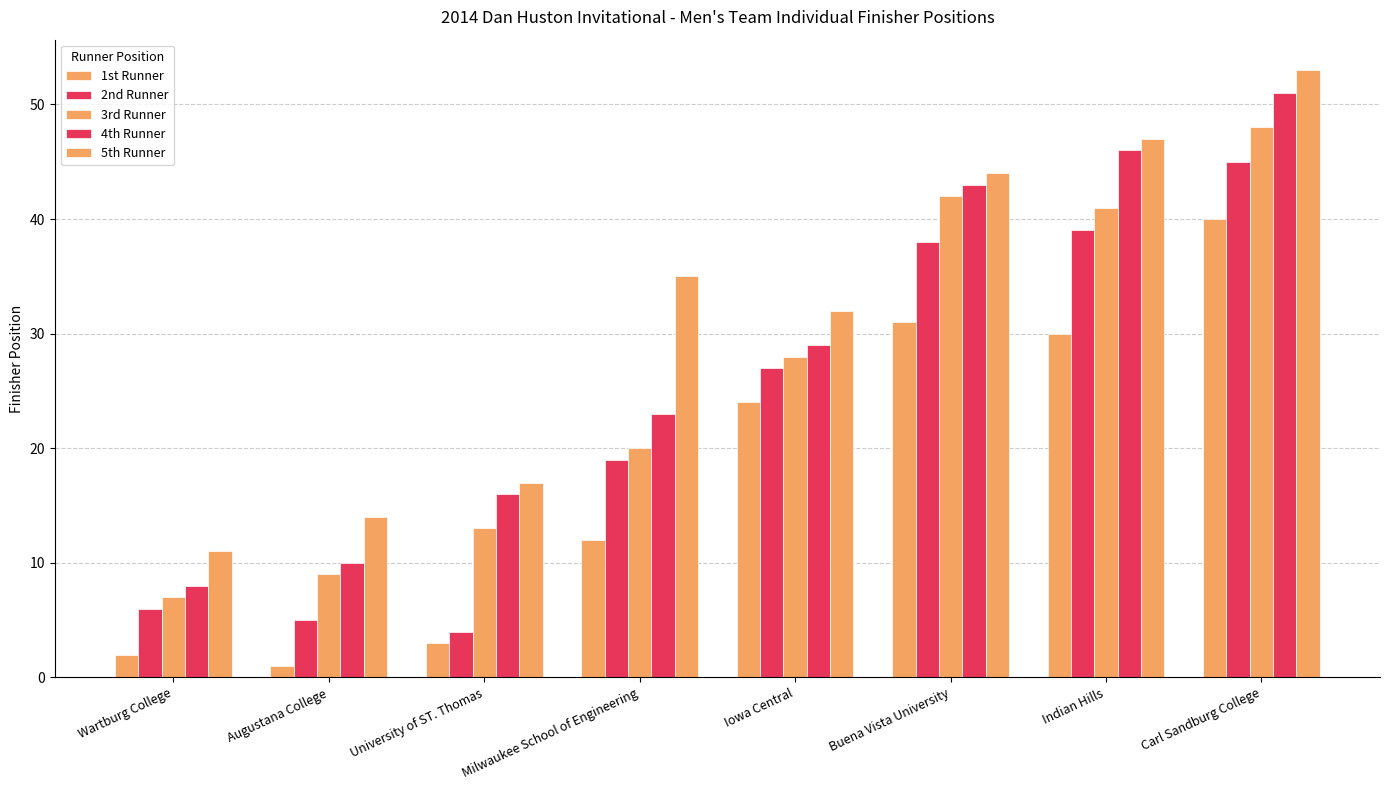

Which category has the lowest value in the 5th Runner series?

Wartburg College